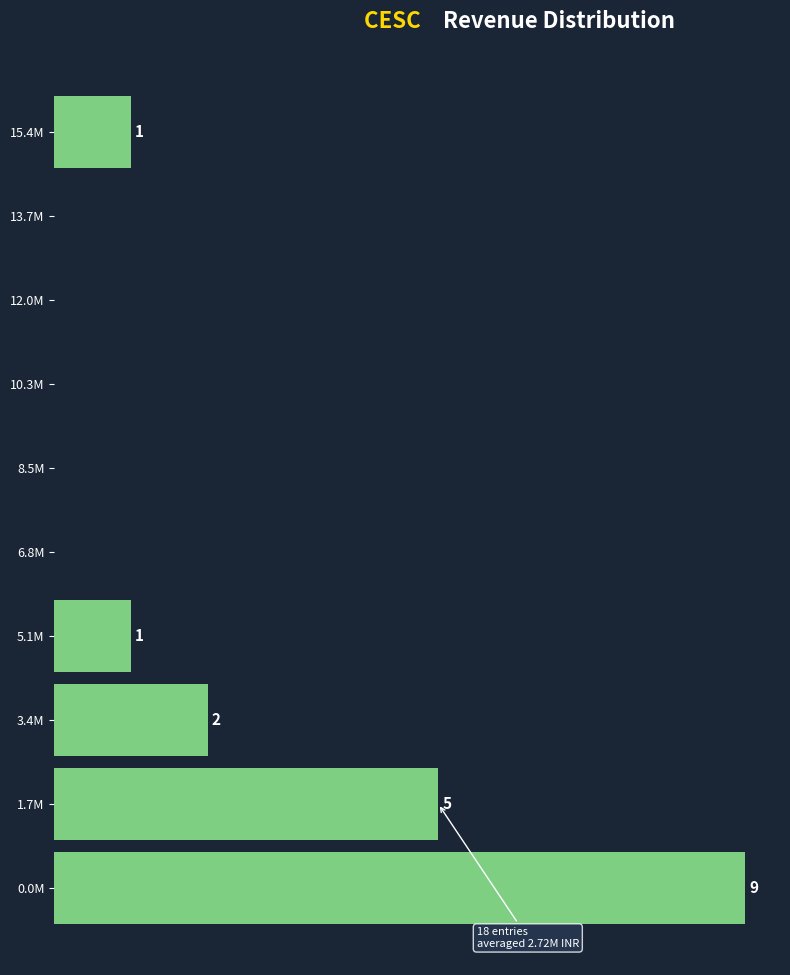

At which label is the value closest to 4?

1.7M